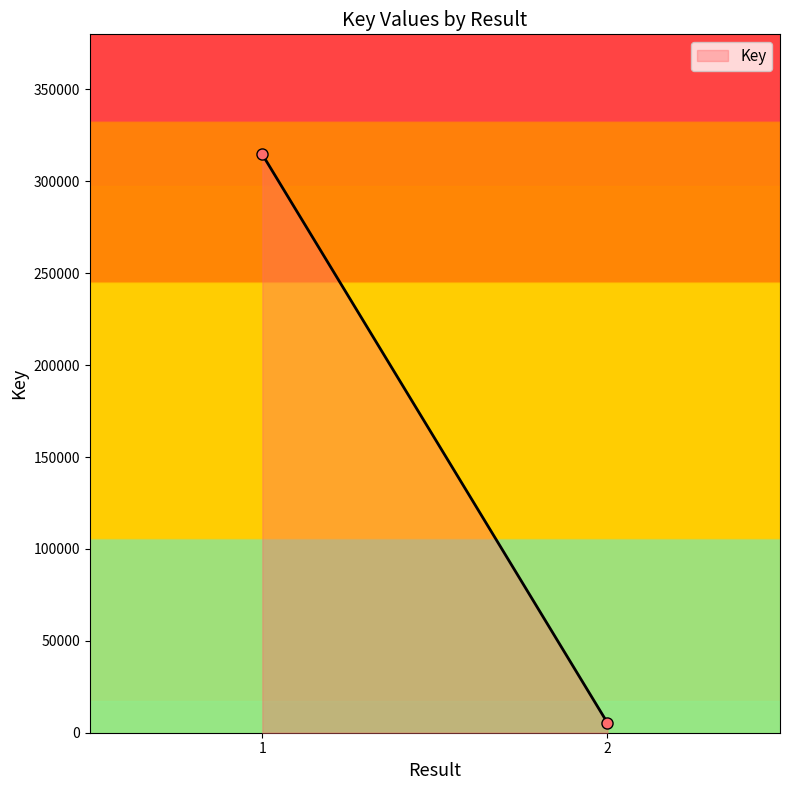

Rank the categories by value from highest to lowest.

1, 2